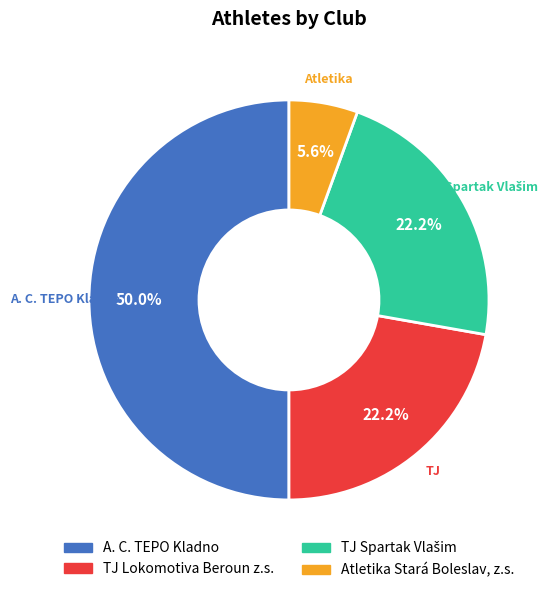

Approximately how many times larger is the value at Atletika Stará Boleslav, z.s. compared to A. C. TEPO Kladno?

0.1